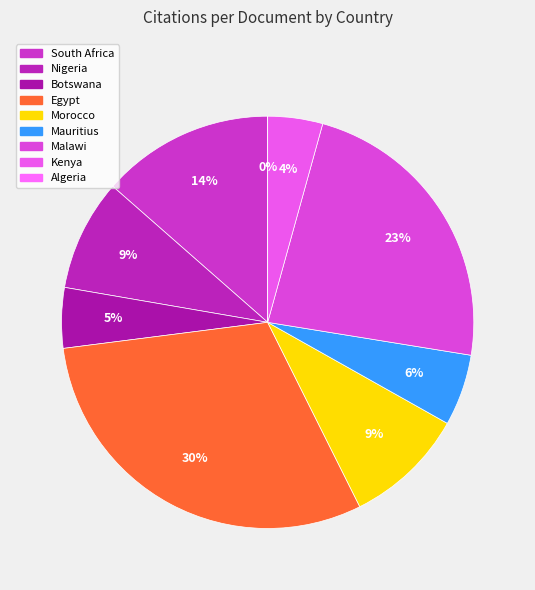

Does Algeria represent more than half of the total?

No